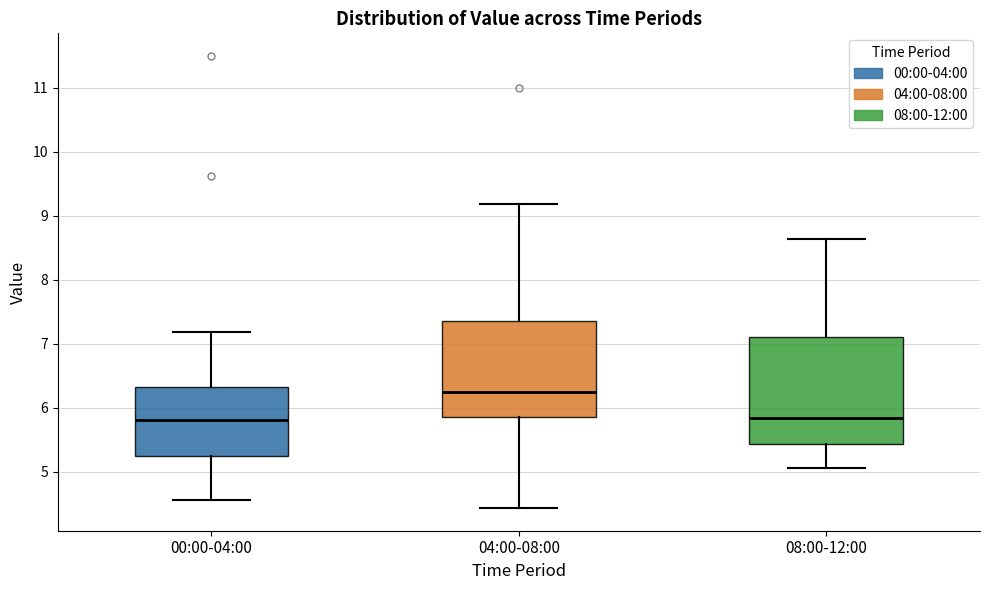

Which box has the highest median line?

04:00-08:00